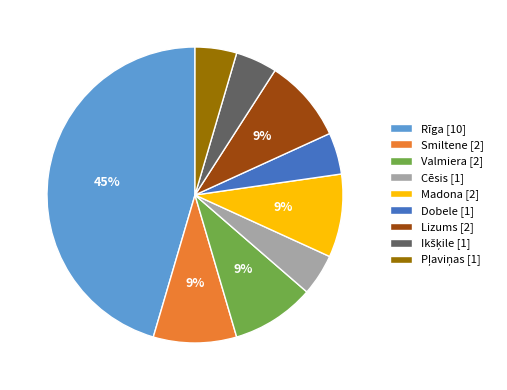

Between Valmiera [2] and Rīga [10], which is larger?

Rīga [10]